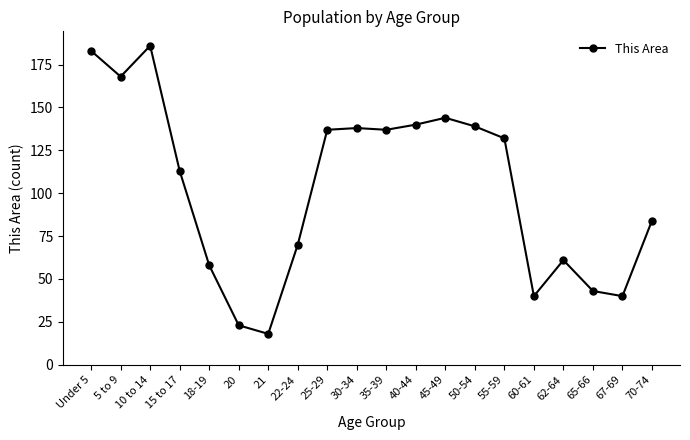

At which category does the data reach its first local valley?

5 to 9